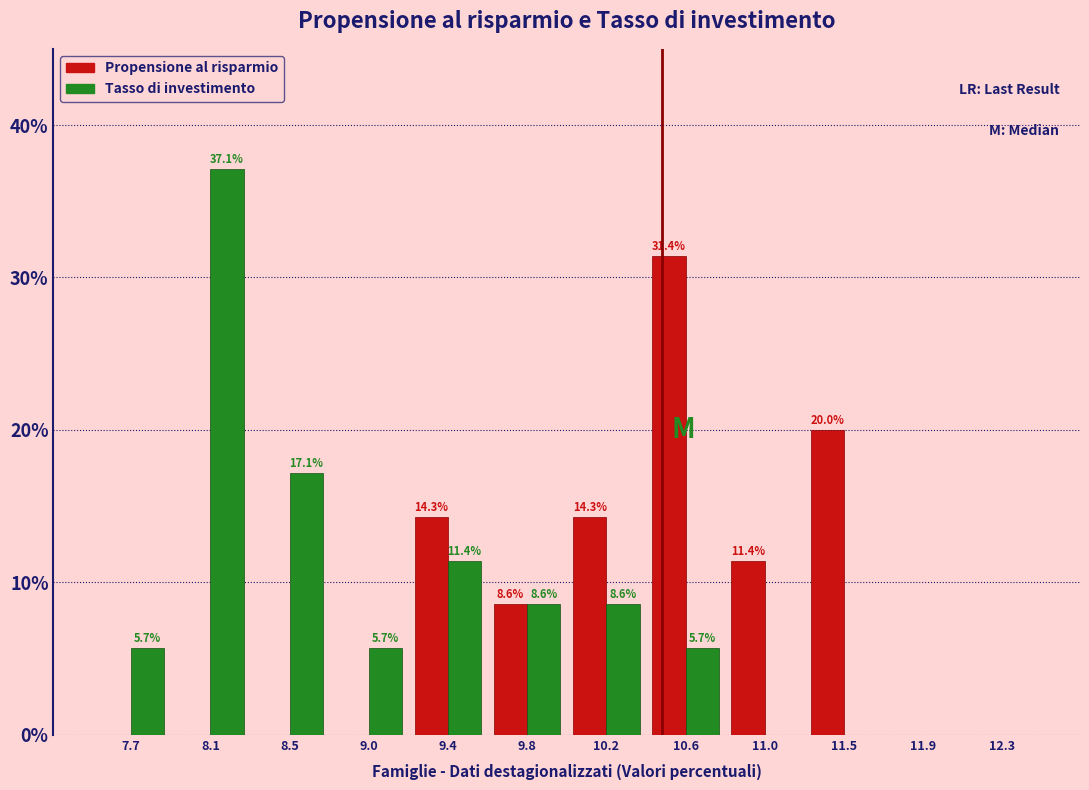

In the Tasso di investimento series, which range on the x-axis has the tallest bar?

7.90 to 8.35